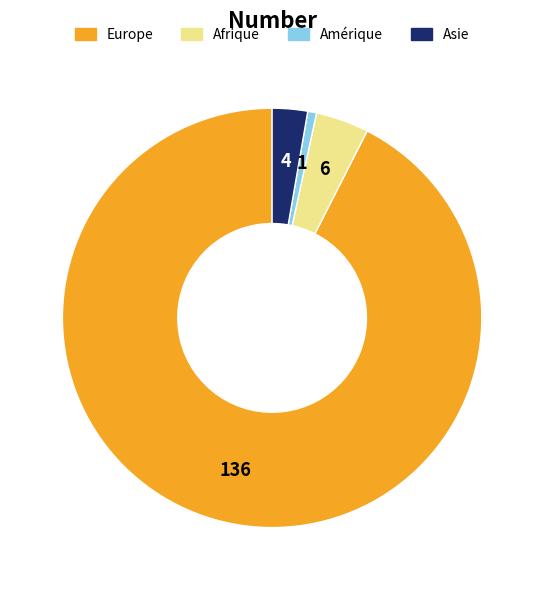

How many segments does this pie chart have?

4